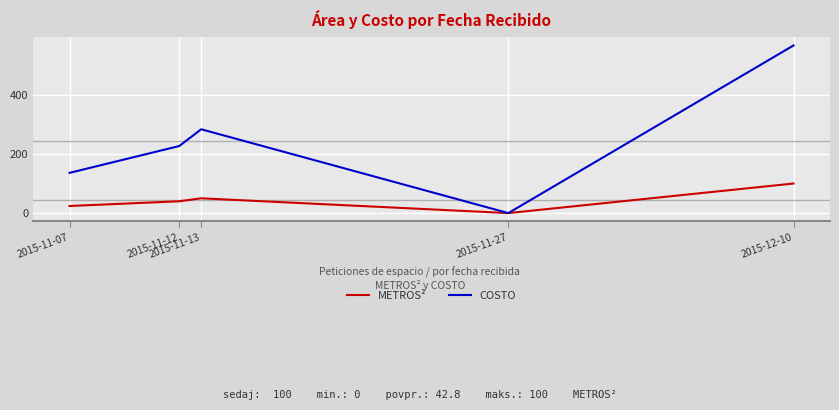

The value of COSTO at 2015-11-12 is 326.3. True or false?

False